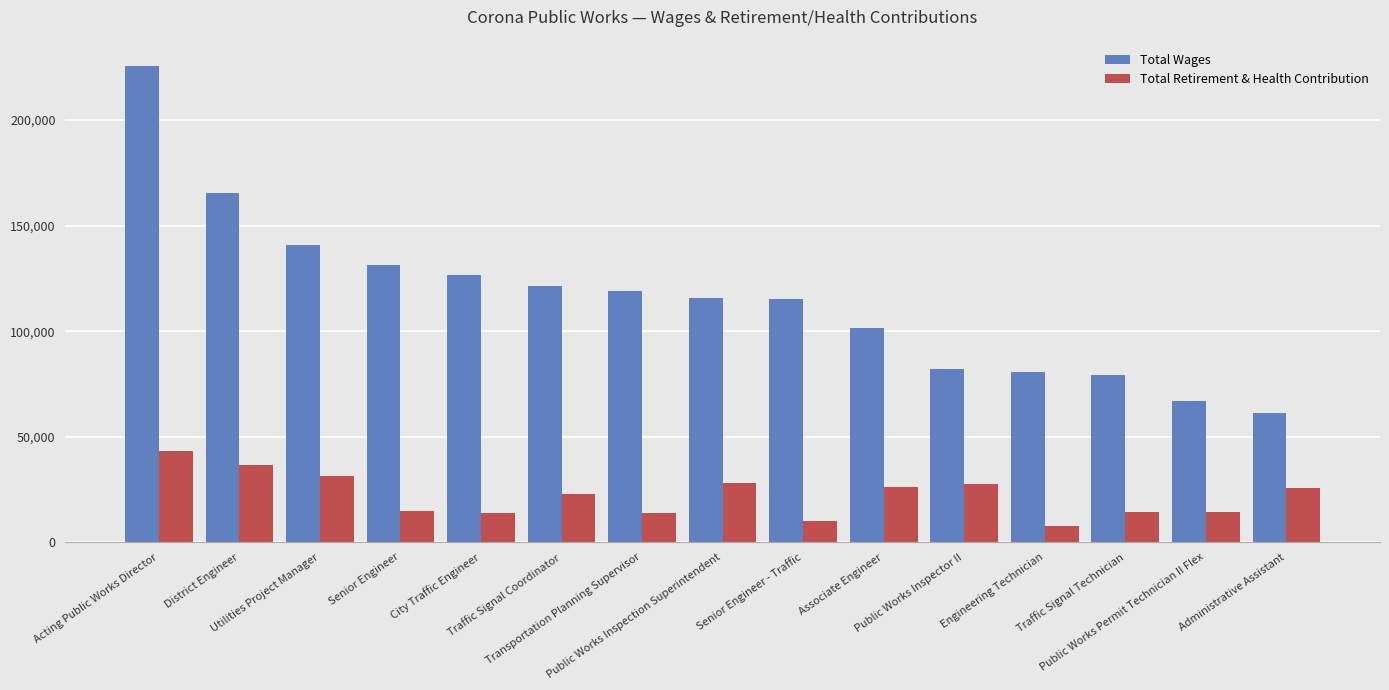

What is the label of the 12th bar from the right?

Senior Engineer